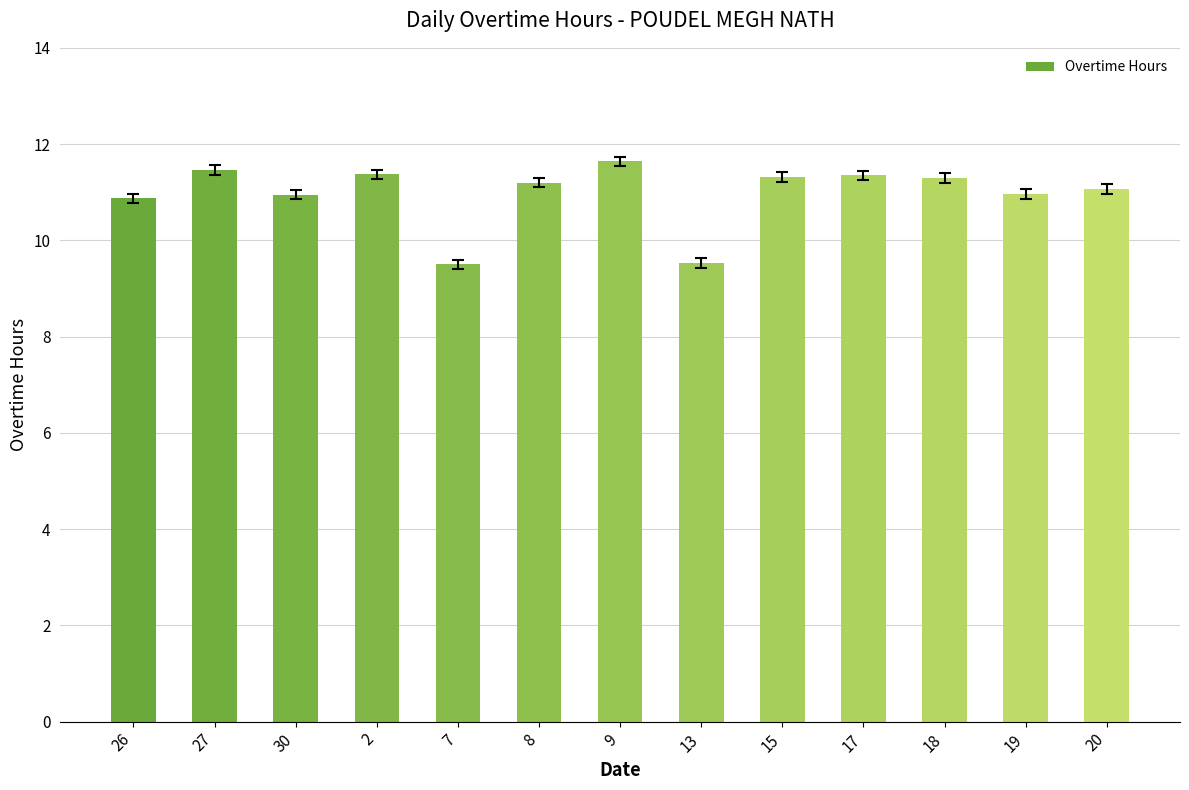

Is it true that the value at 27 is 15.1?

False